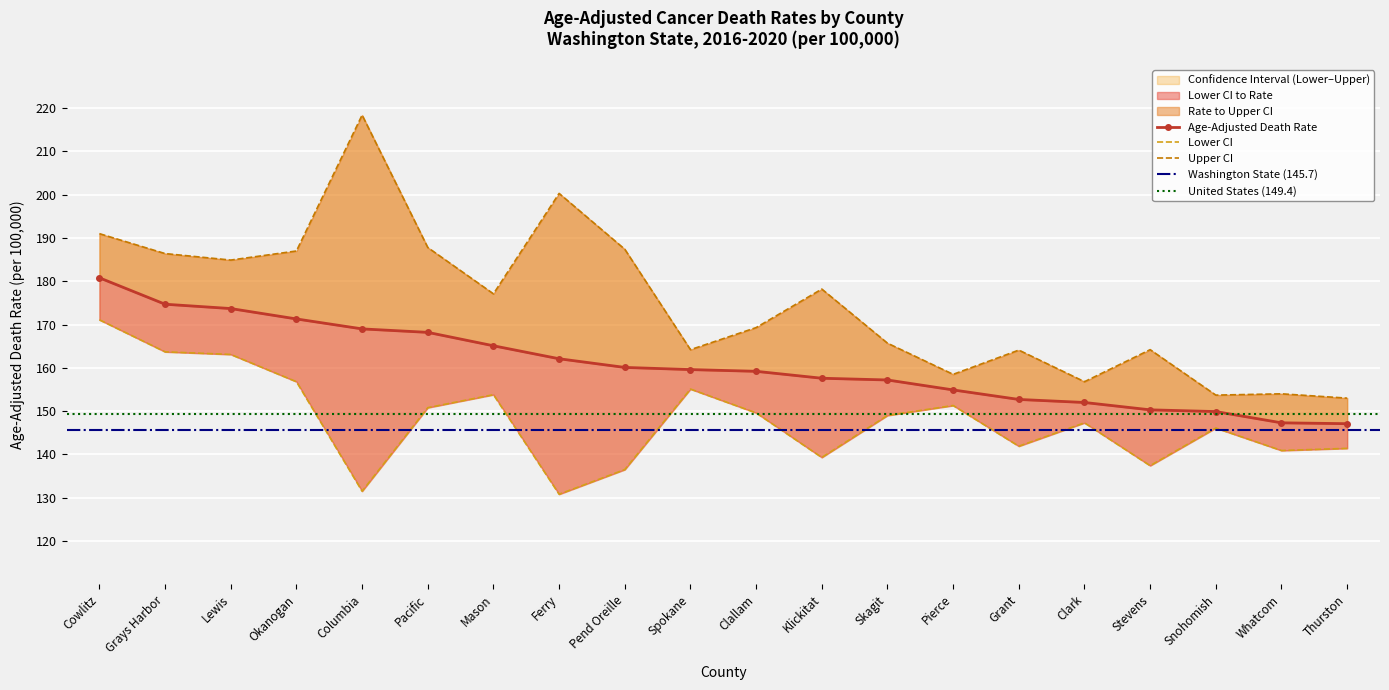

What is the value of the Lower CI point at the 6th from the left?

150.8